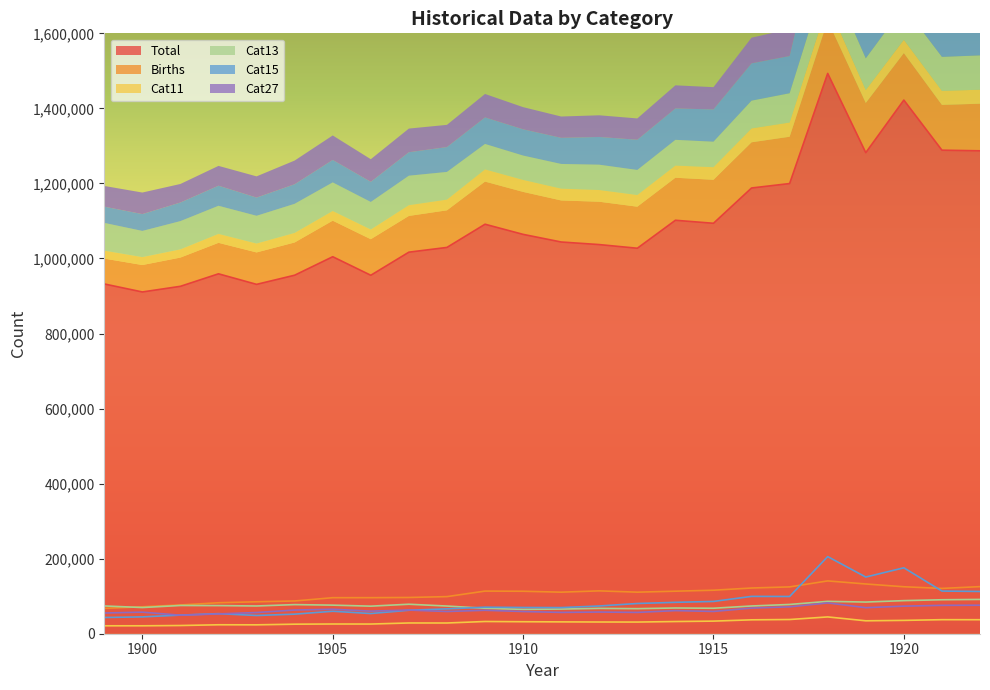

What is the minimum value for Total?

910744